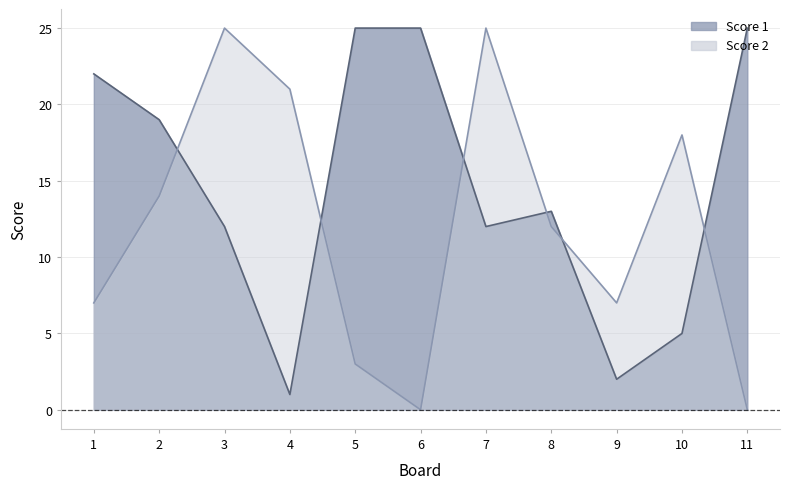

How many lines are shown in the chart?

2